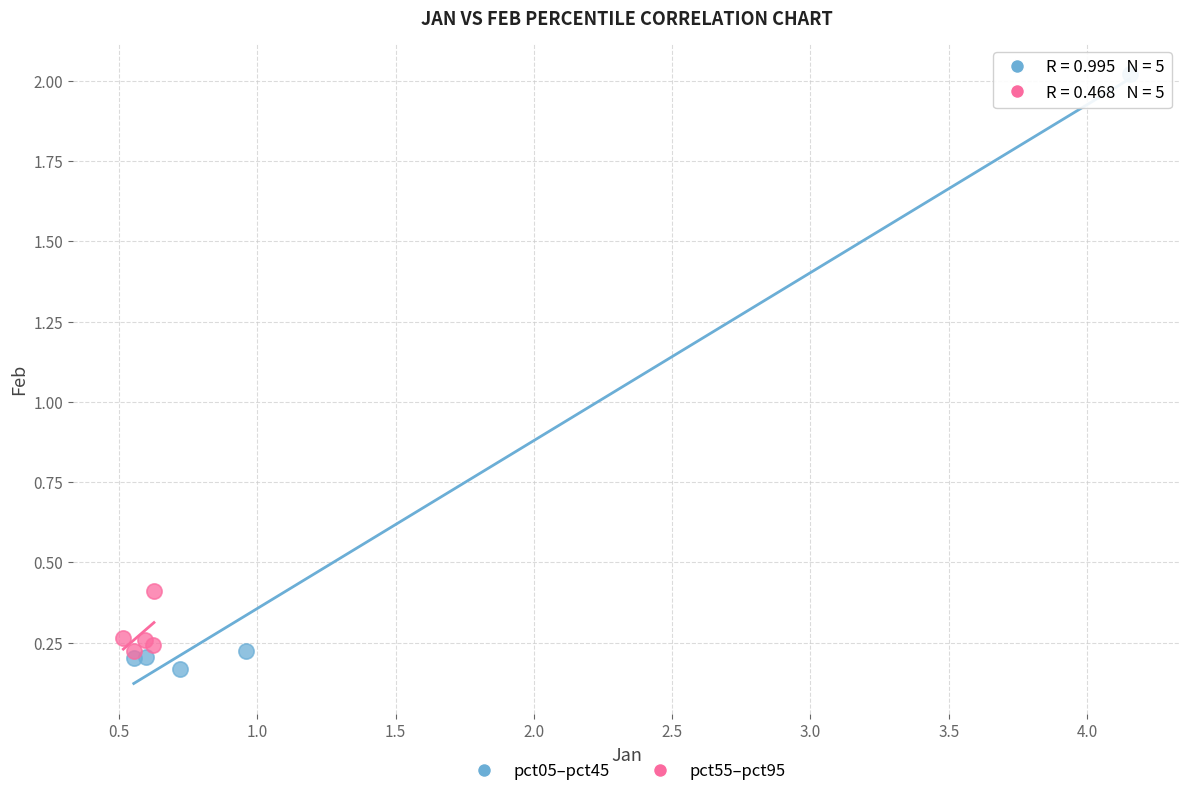

Which series contains the lowest Y value?

pct05–pct45